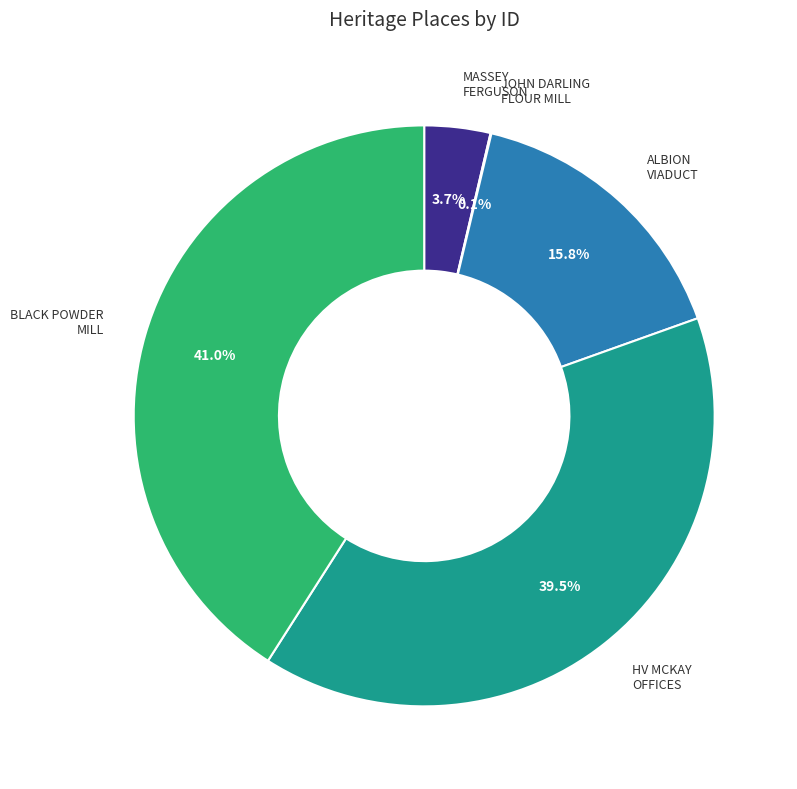

Is there a majority slice in this chart?

No